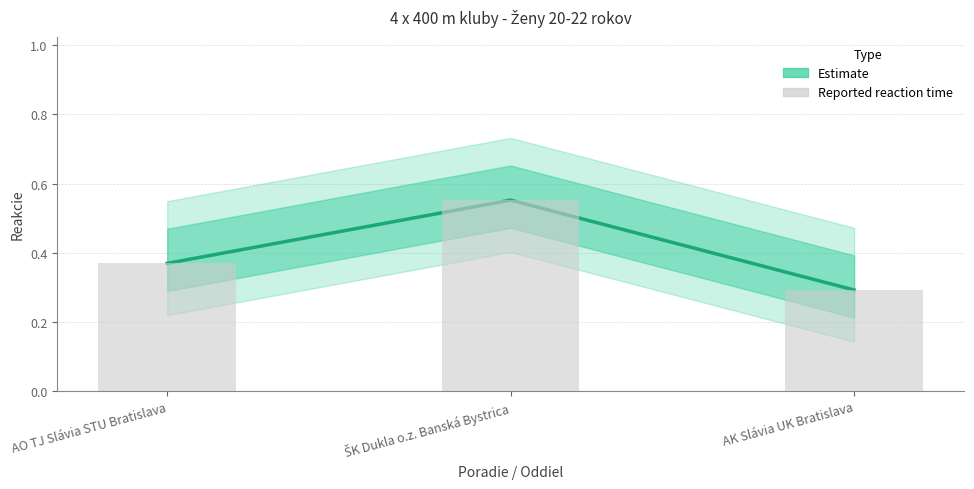

Read the value at AK Slávia UK Bratislava.

0.3